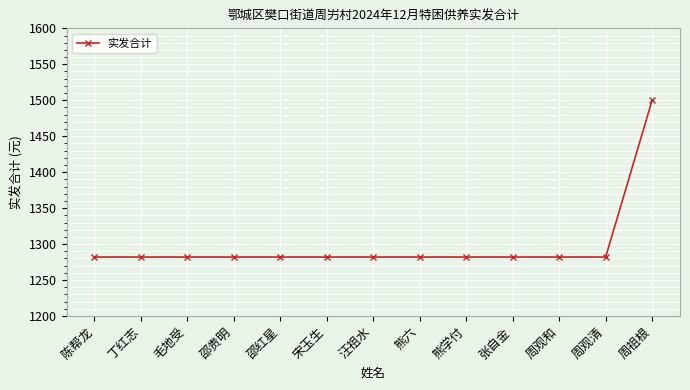

What is the approximate value at 邵贵明?

1282